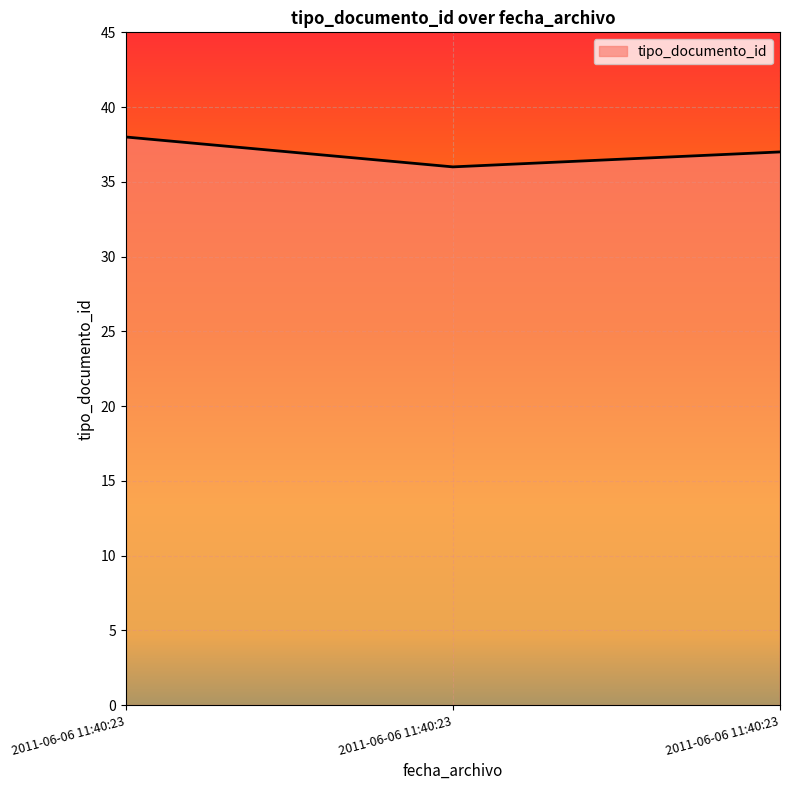

Is it true that the value at 2011-06-06 11:40:23 is 64?

False